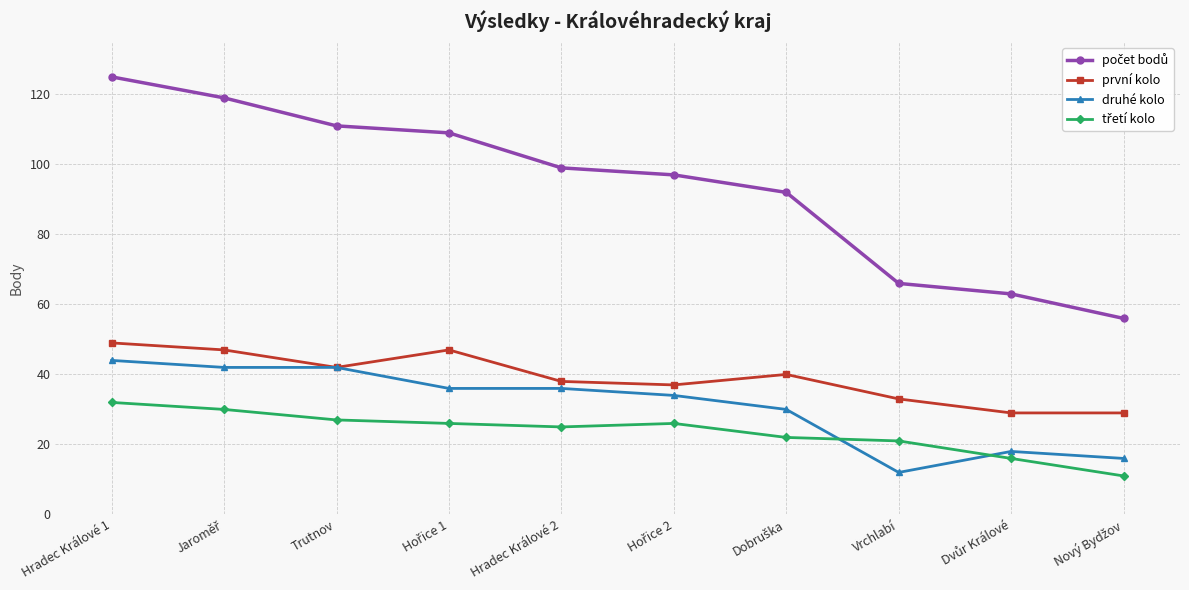

True or false: první kolo has a value of 45 at Vrchlabí.

False